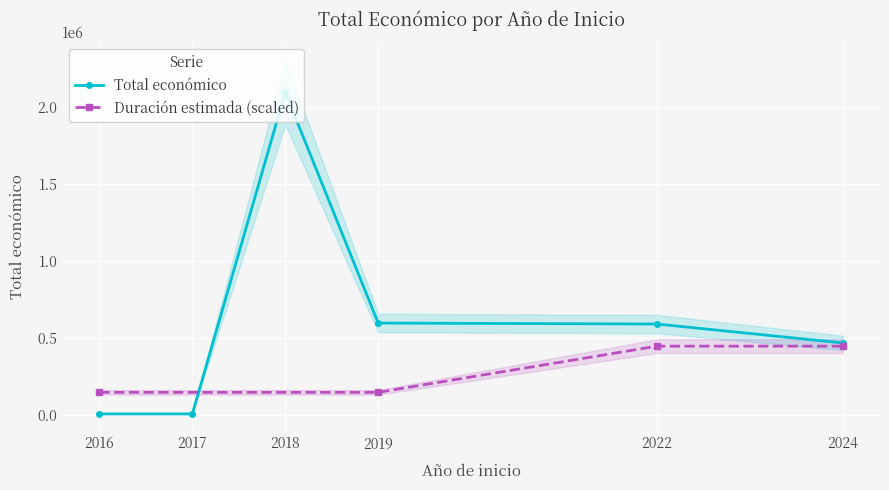

Where is the first local maximum for Total económico?

2018